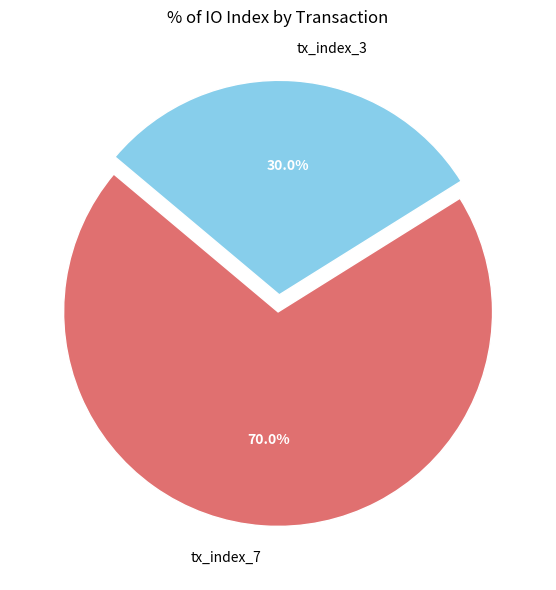

The tx_index_7 slice represents 70% of the pie. True or false?

True